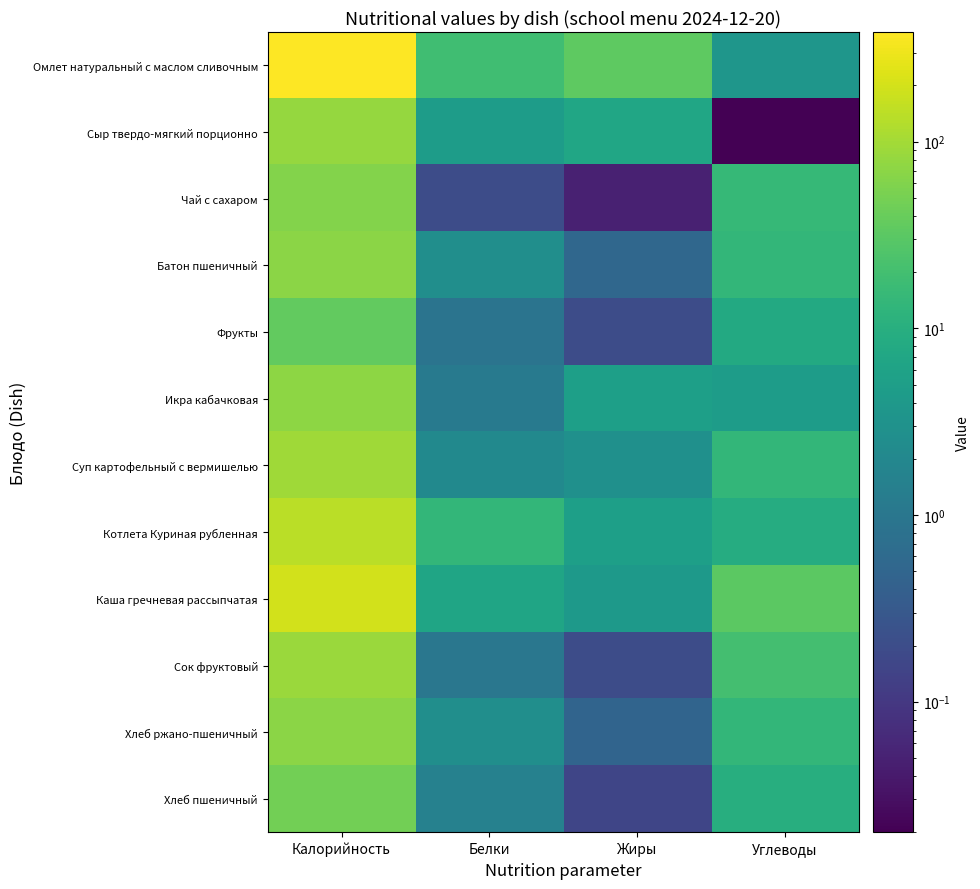

At how many categories does at least one series exceed 348?

1